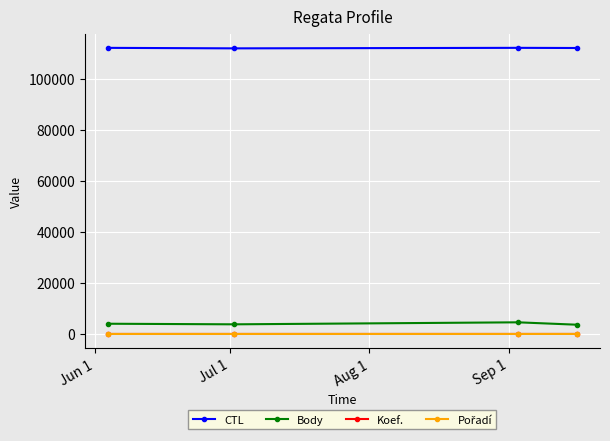

True or false: Body and CTL cross at least once.

False